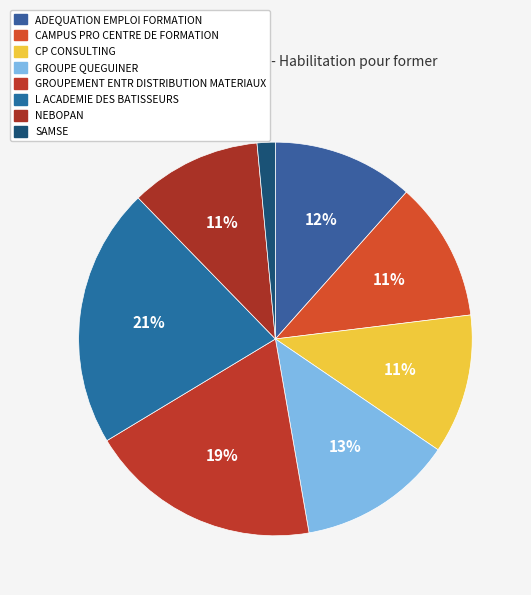

What is the largest slice in the pie chart?

L ACADEMIE DES BATISSEURS